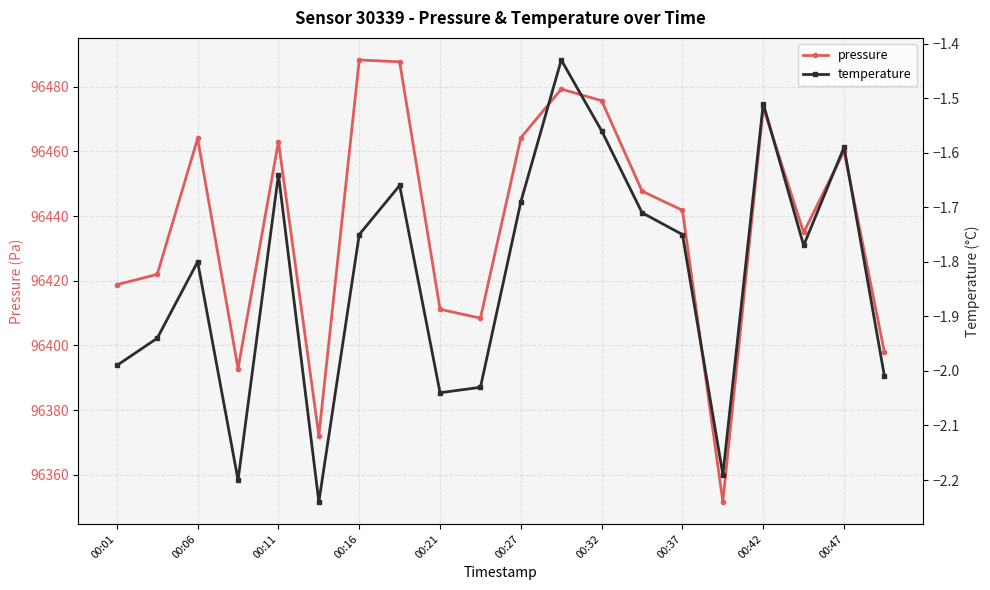

True or false: pressure has a value of 153024.7 at 00:11.

False